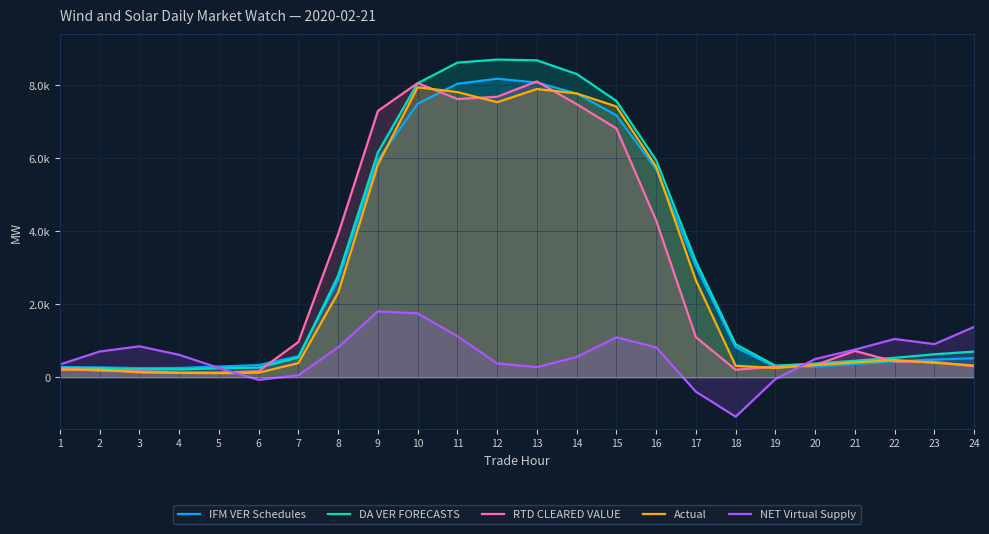

Reading left to right, list all the values displayed in this chart.

IFM VER Schedules: 278.2	269.4	248.4	252.8	292.9	331.2	576.7	2665.2	5955.9	7489.6	8036.8	8173.3	8071.1	7770.1	7172.9	5702.8	3039.2	823.6	275.1	291.1	359.1	432.6	482.4	520.9
DA VER FORECASTS: 260.2	243.4	218.4	214.4	246.4	262.7	538.9	2782.0	6157.7	8051.7	8614.8	8700.1	8677.9	8305.1	7566.3	5944.4	3174.7	902.2	317.5	373.7	450.8	531.7	628.0	701.9
RTD CLEARED VALUE: 245.3	178.0	161.7	128.3	130.0	165.7	965.0	3917.5	7292.1	8054.9	7619.3	7679.9	8100.8	7478.2	6813.3	4295.8	1097.0	204.4	293.2	331.2	720.9	428.1	417.4	300.0
Actual: 207.5	207.2	134.6	117.1	110.8	124.3	388.4	2315.5	5825.6	7939.8	7809.2	7532.3	7892.1	7772.5	7413.8	5767.5	2653.3	313.4	254.4	334.1	404.0	470.1	395.7	320.7
NET Virtual Supply: 347.9	704.4	846.6	613.1	254.1	-73.3	54.2	818.6	1802.1	1748.1	1124.9	376.0	277.9	552.5	1092.8	818.1	-396.2	-1081.5	-50.9	498.3	755.8	1046.7	906.5	1377.6